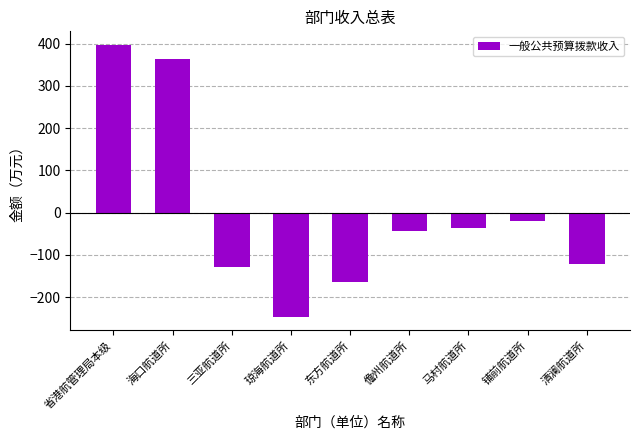

What is the change in value from 三亚航道所 to 东方航道所?

-36.0